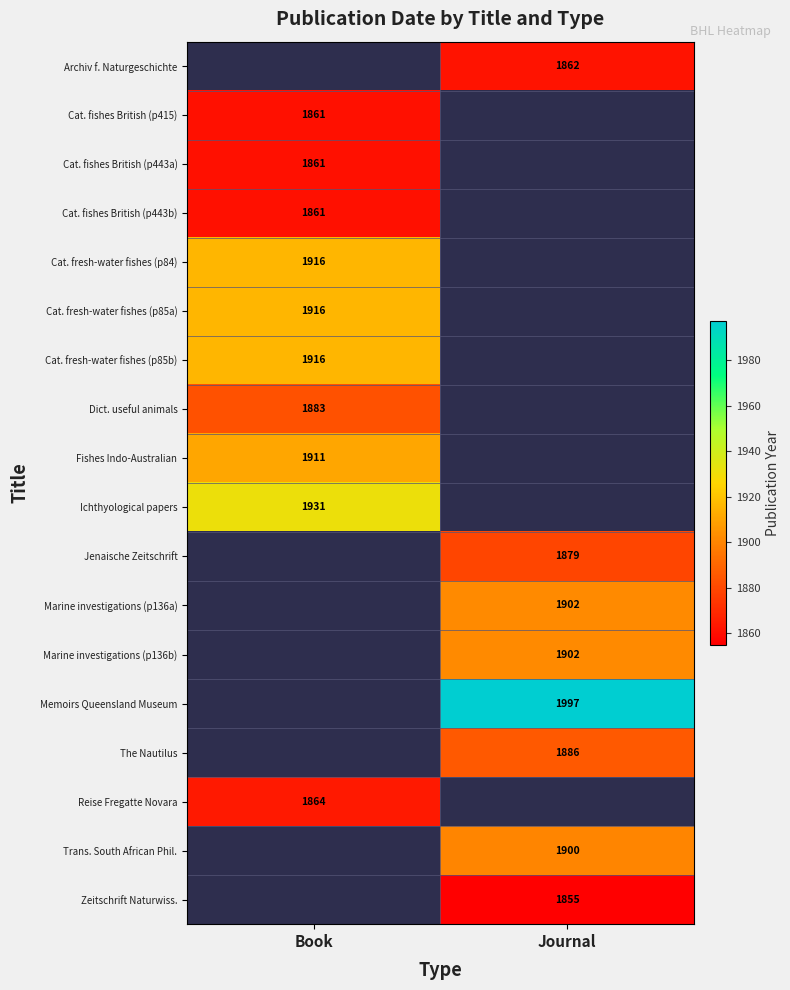

True or false: Zeitschrift Naturwiss. has a value of 1855 at Journal.

True